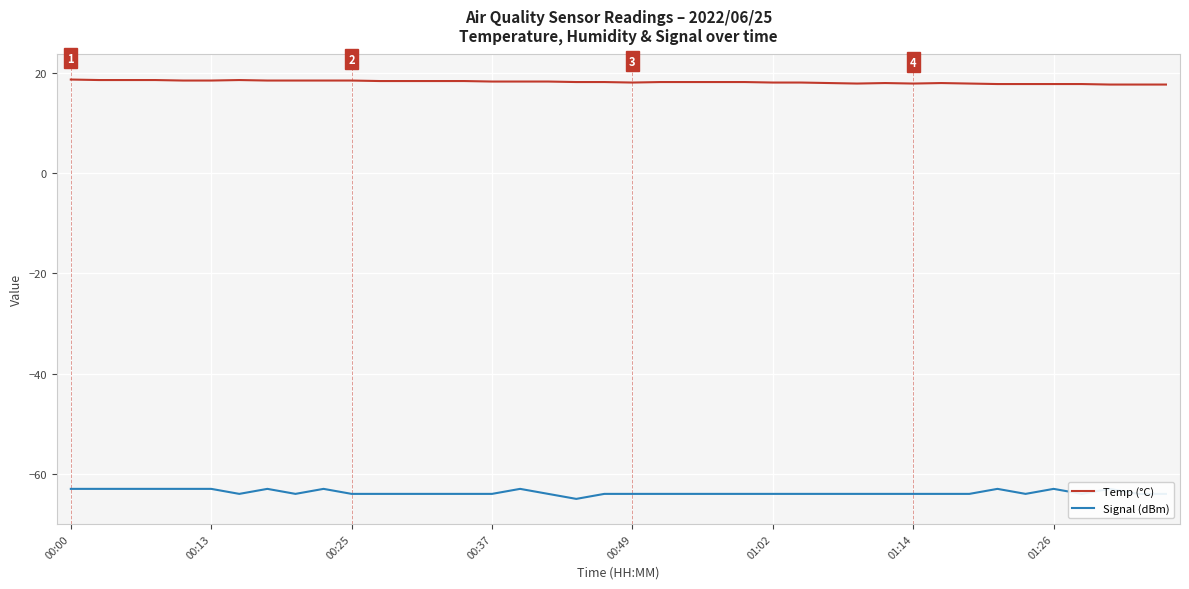

Rank the series by their maximum value, from highest to lowest.

Temp (°C), Signal (dBm)